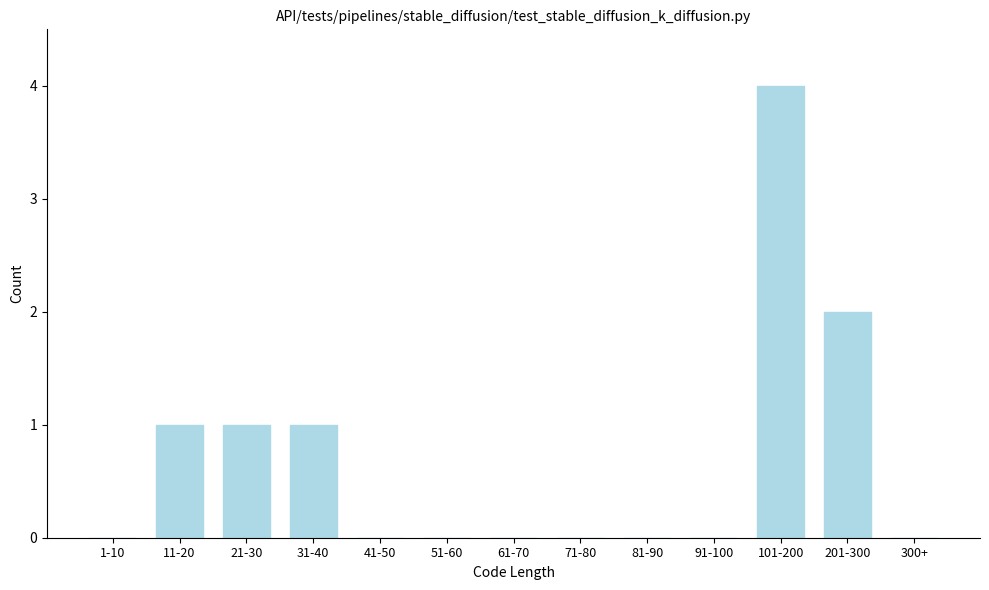

Reading left to right, what are all the values shown in this chart?

1-10=0	11-20=1	21-30=1	31-40=1	41-50=0	51-60=0	61-70=0	71-80=0	81-90=0	91-100=0	101-200=4	201-300=2	300+=0